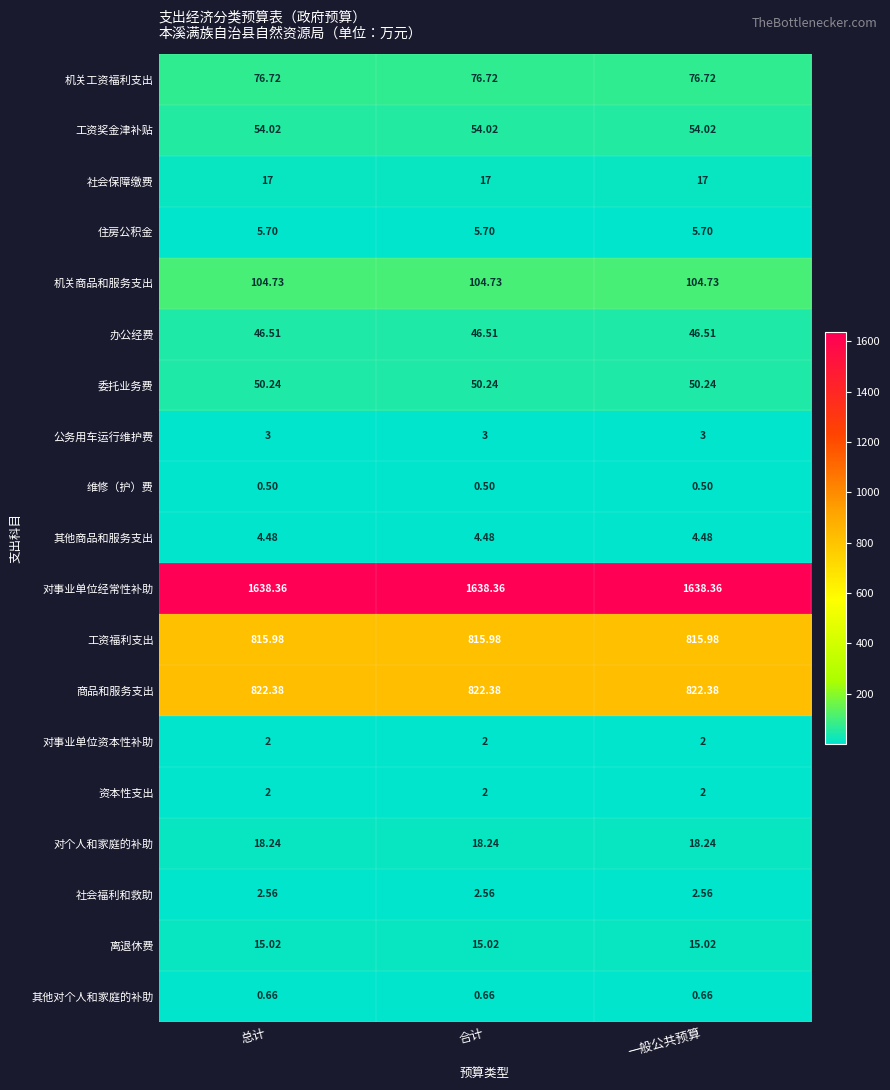

Is the value of 机关工资福利支出 at 合计 greater than the value of 商品和服务支出 at 一般公共预算?

No